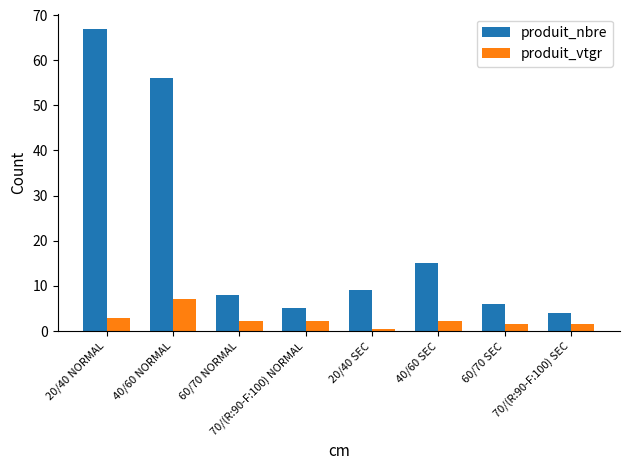

Is the value of produit_vtgr at 60/70 NORMAL greater than the value of produit_nbre at 60/70 SEC?

No